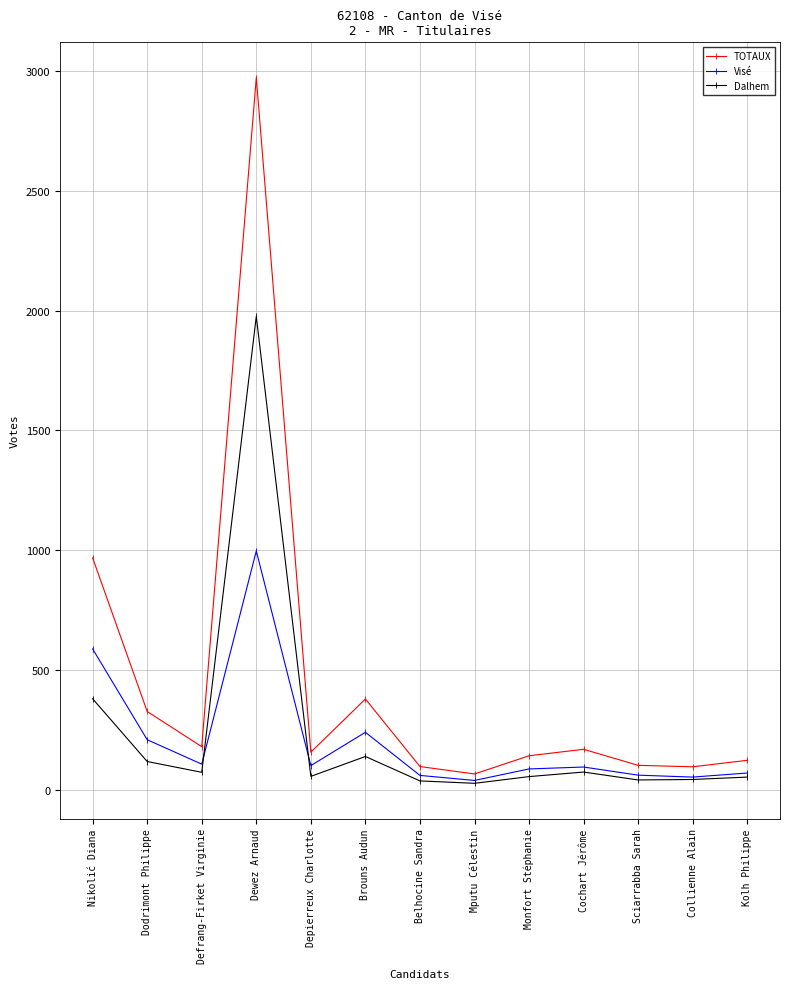

Which category has the highest value across all series?

Dewez Arnaud